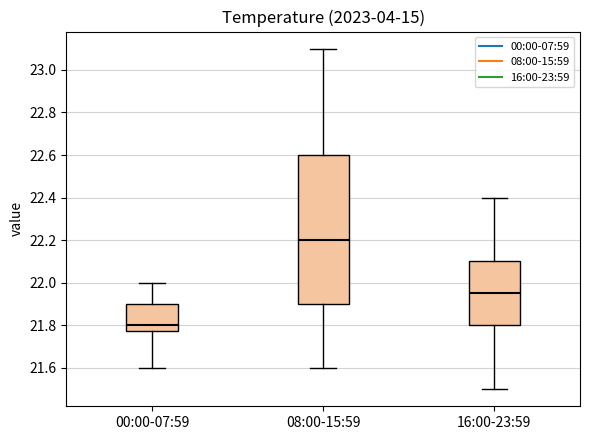

Reading left to right, read every box against the y-axis: the position of its median line, the range the box covers, and the ends of its whiskers. The values are not printed on the chart, so give them approximately, as read against the axis.

00:00-07:59: median 21.80, box 21.78 to 21.90, whiskers 21.60 to 22.00
08:00-15:59: median 22.20, box 21.90 to 22.60, whiskers 21.60 to 23.10
16:00-23:59: median 21.96, box 21.80 to 22.10, whiskers 21.50 to 22.40